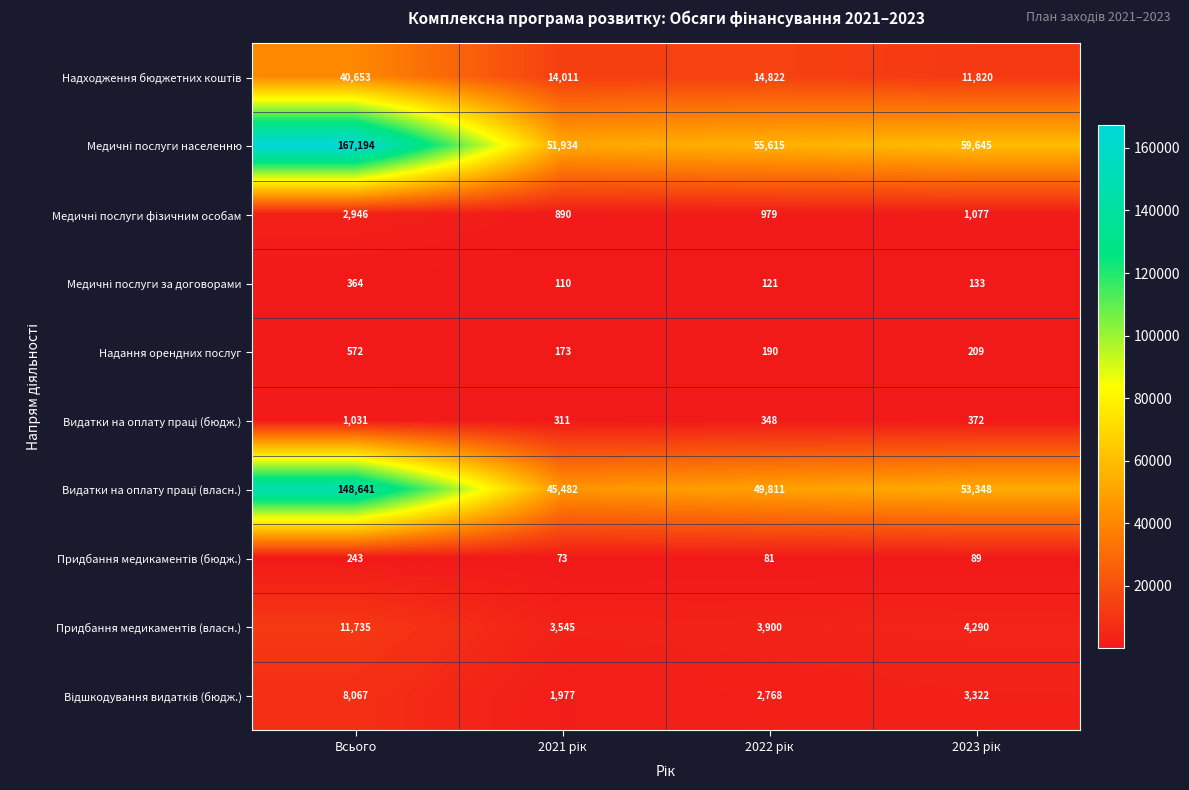

How many distinct data groups are displayed?

10